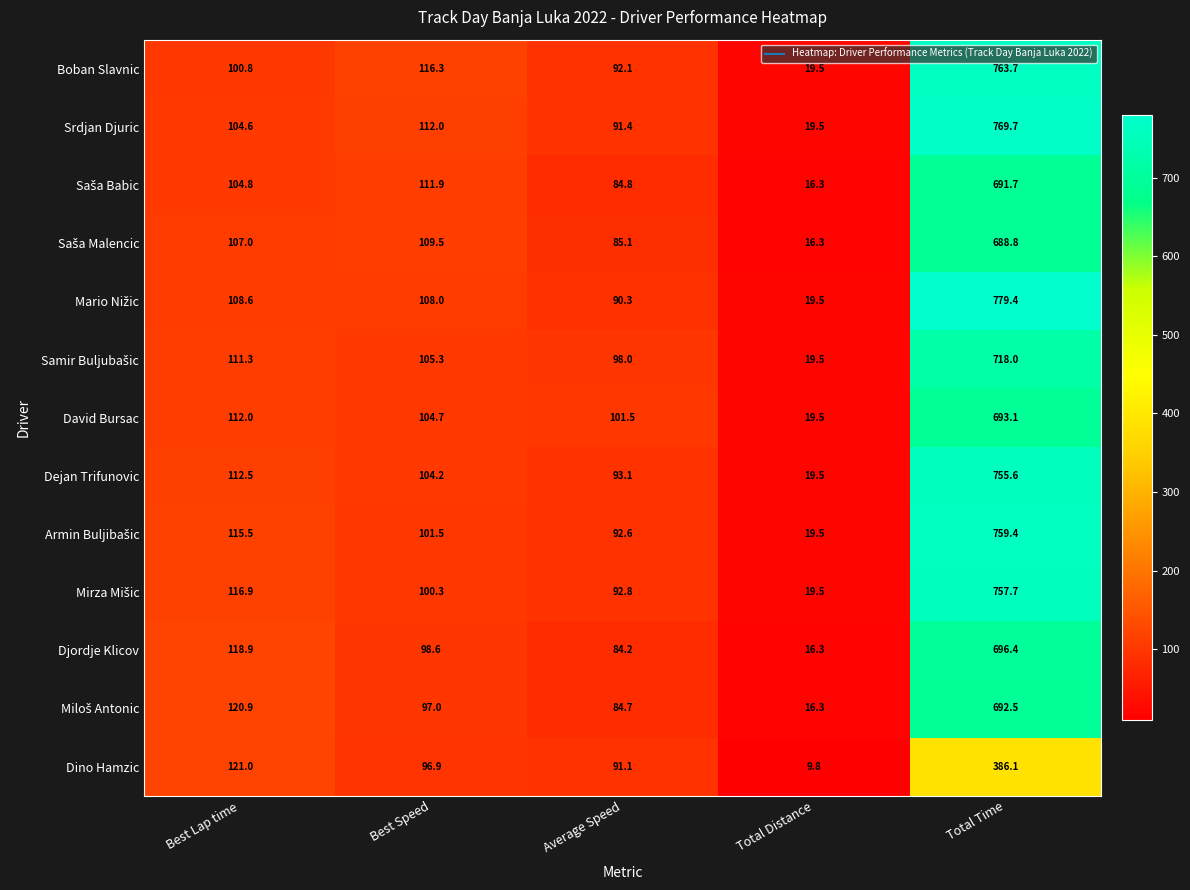

Which series changed the most between Best Lap time and Total Distance?

Dino Hamzic